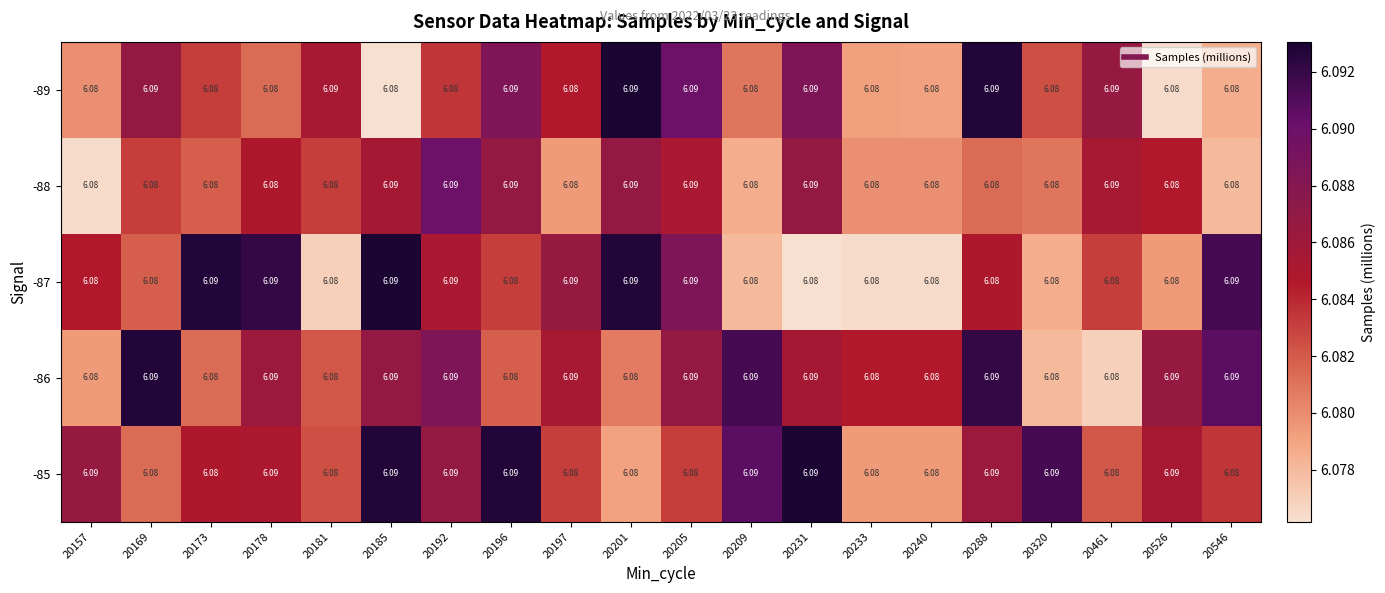

What is the total value across all series at 20157?

30.4